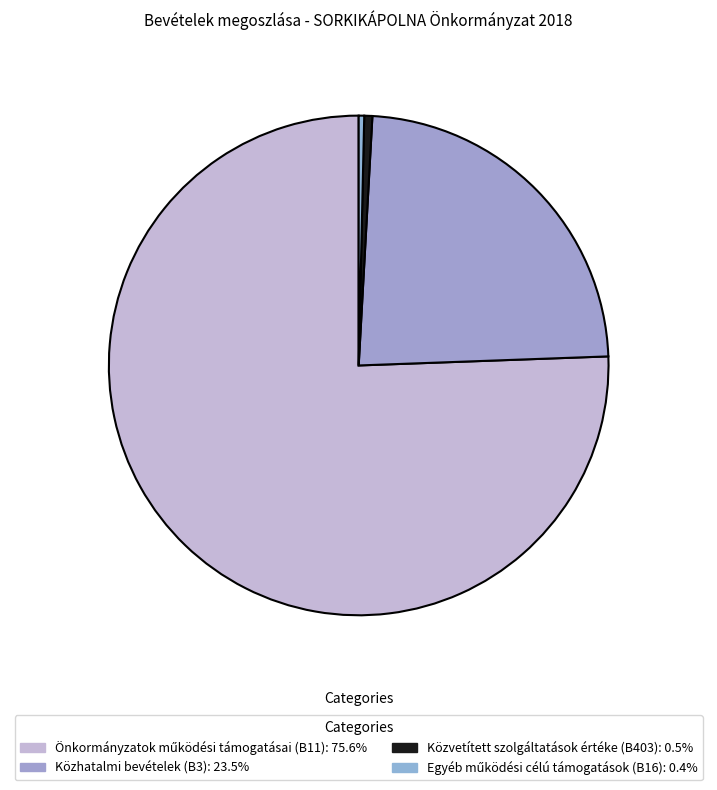

To the nearest percent, what is the combined percentage of Egyéb működési célú támogatások (B16) and Önkormányzatok működési támogatásai (B11)?

76%